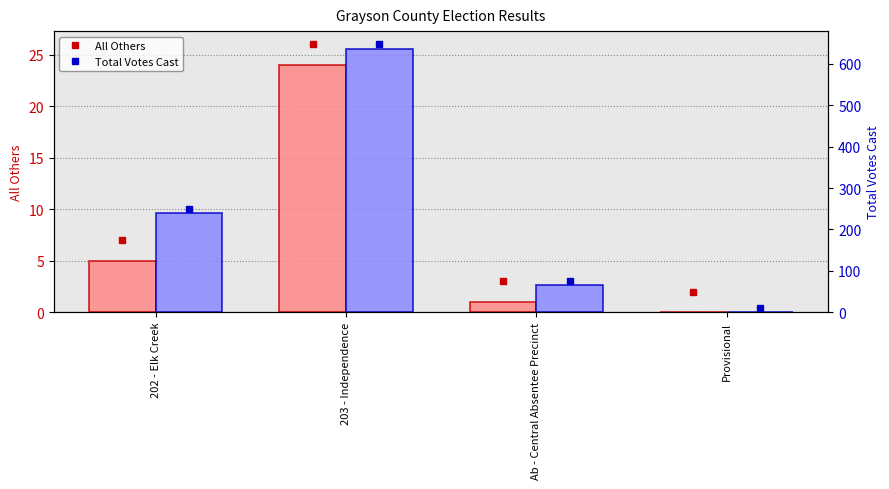

What is the spread (max minus min) of values at 203 - Independence?

613